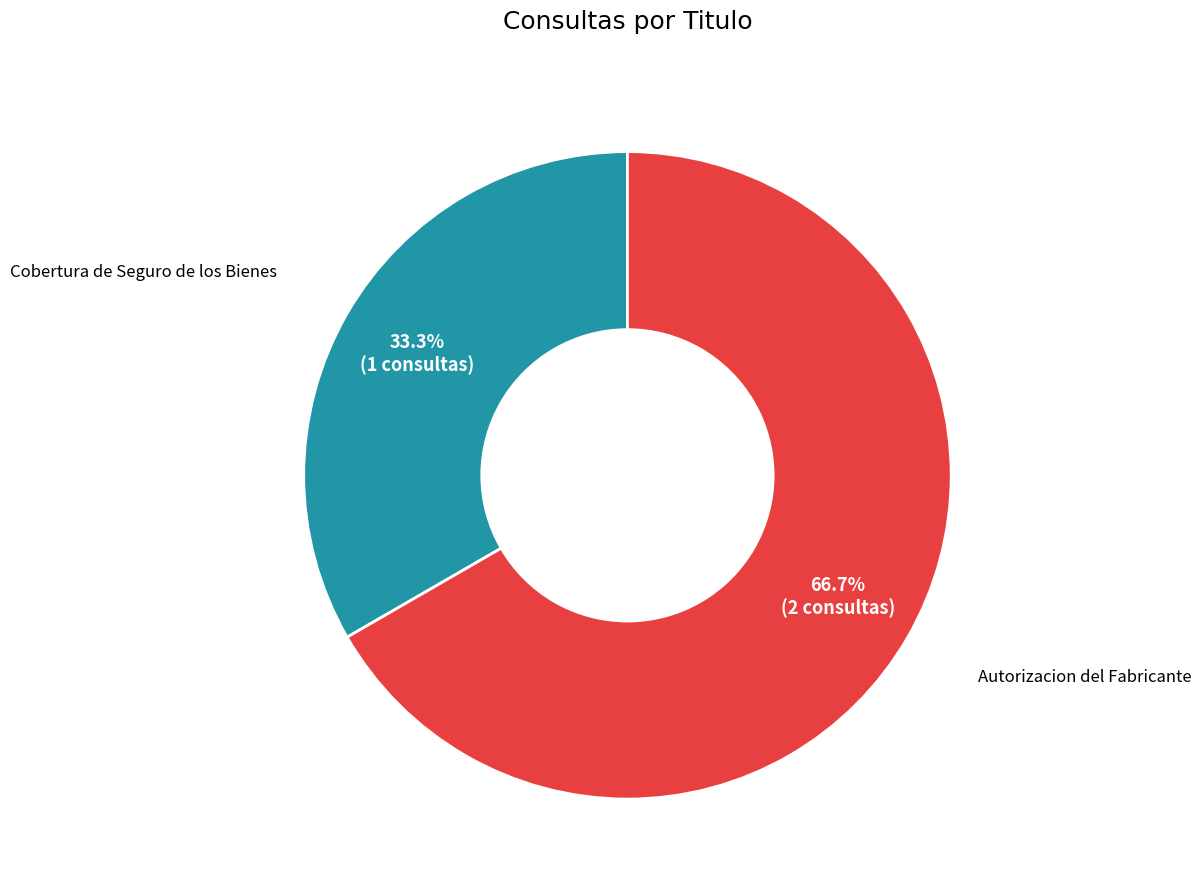

Does any single category account for the majority?

Yes